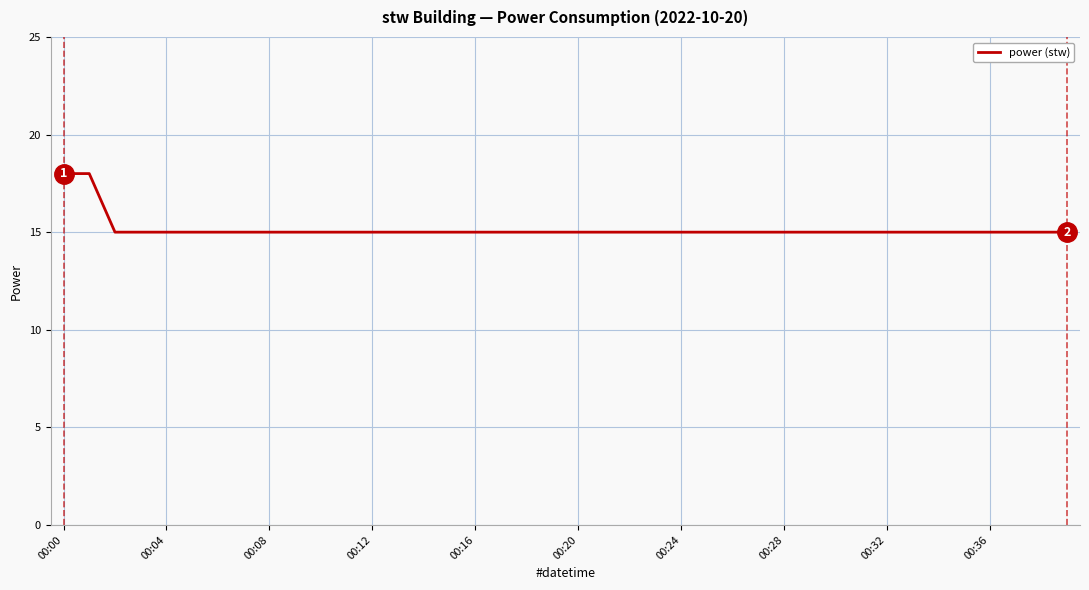

What is the maximum value shown in the chart?

18